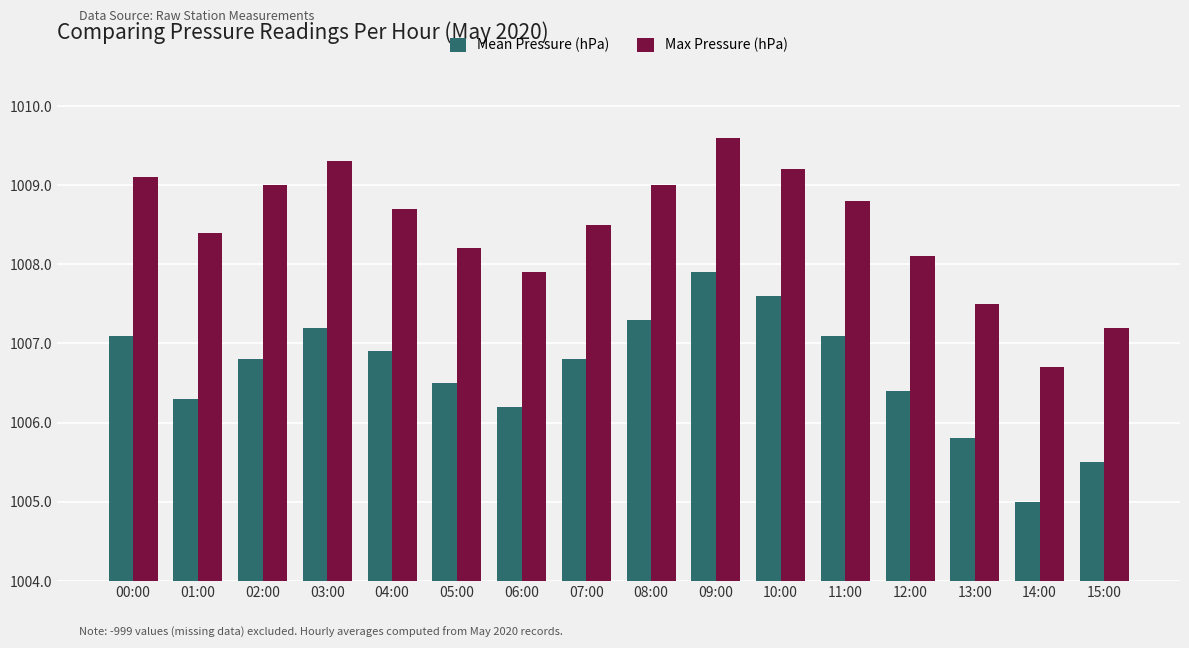

Reading left to right, what are all the values shown in this chart?

Mean Pressure (hPa): 00:00=1007.1	01:00=1006.3	02:00=1006.8	03:00=1007.2	04:00=1006.9	05:00=1006.5	06:00=1006.2	07:00=1006.8	08:00=1007.3	09:00=1007.9	10:00=1007.6	11:00=1007.1	12:00=1006.4	13:00=1005.8	14:00=1005.0	15:00=1005.5
Max Pressure (hPa): 00:00=1009.1	01:00=1008.4	02:00=1009.0	03:00=1009.3	04:00=1008.7	05:00=1008.2	06:00=1007.9	07:00=1008.5	08:00=1009.0	09:00=1009.6	10:00=1009.2	11:00=1008.8	12:00=1008.1	13:00=1007.5	14:00=1006.7	15:00=1007.2